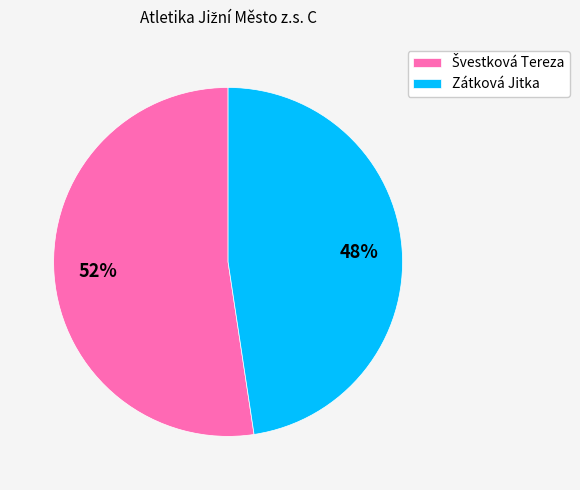

True or false: Zátková Jitka accounts for 48% of the total.

True